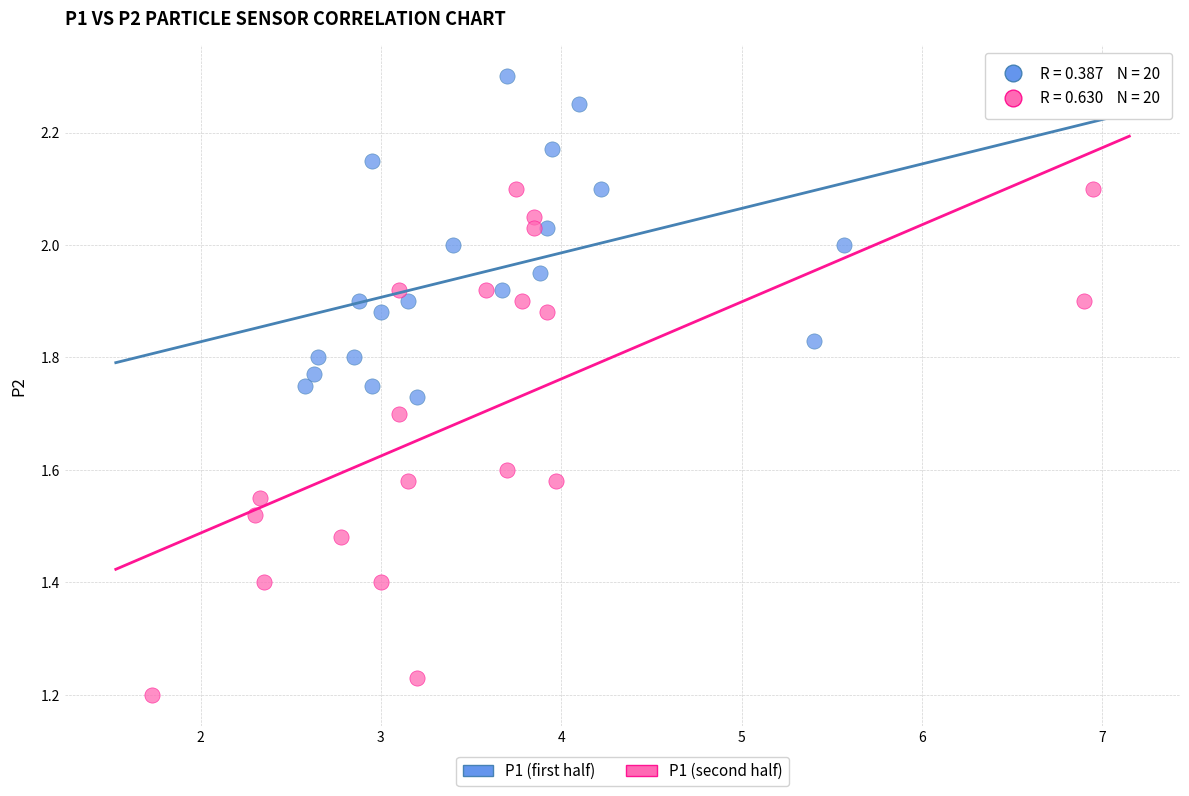

Which series contains the lowest Y value?

P1 (second half)